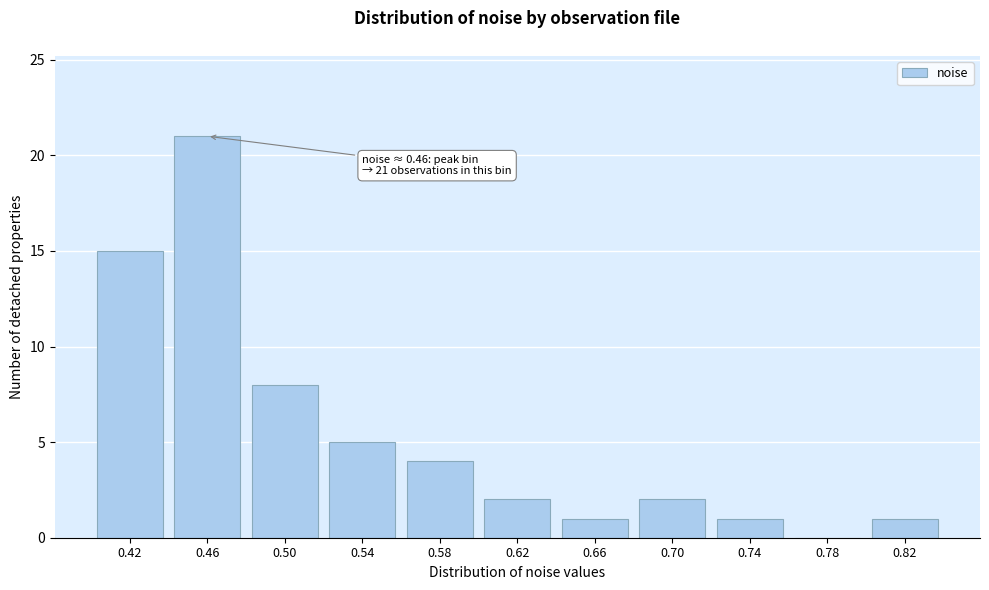

Reading left to right, extract all data points from this chart.

0.42=15	0.46=21	0.50=8	0.54=5	0.58=4	0.62=2	0.66=1	0.70=2	0.74=1	0.78=0	0.82=1